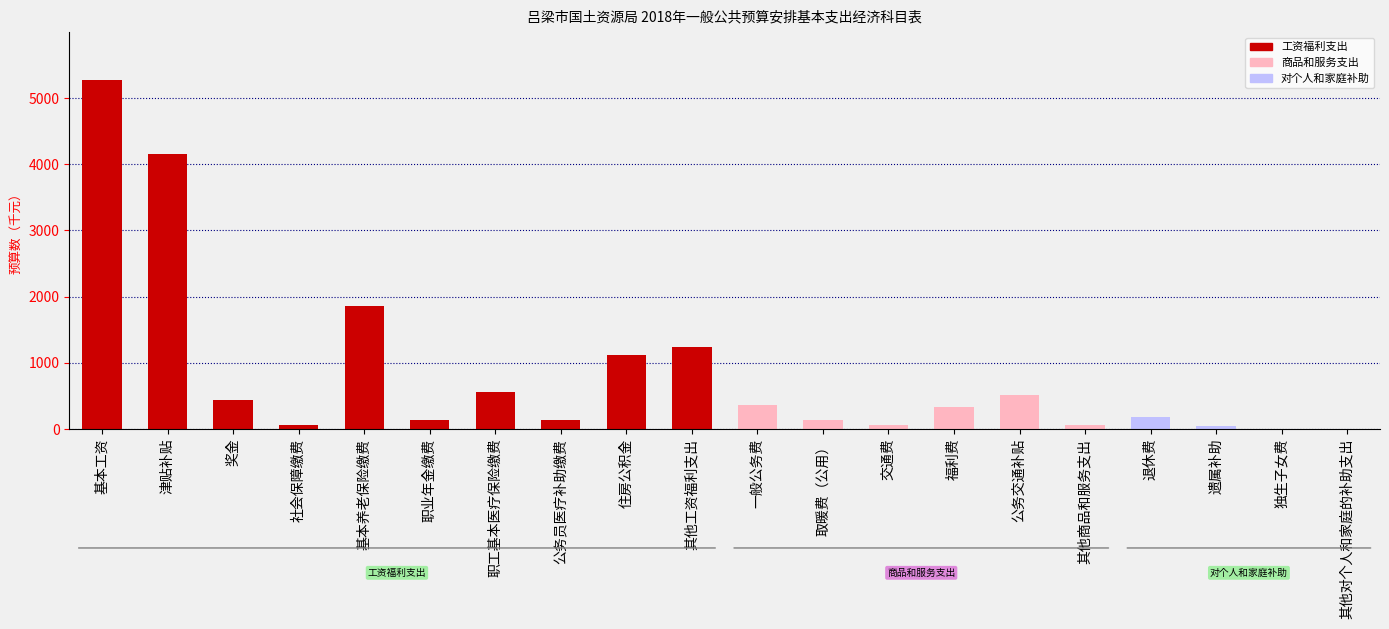

Which has a higher value, 遗属补助 or 基本工资?

基本工资